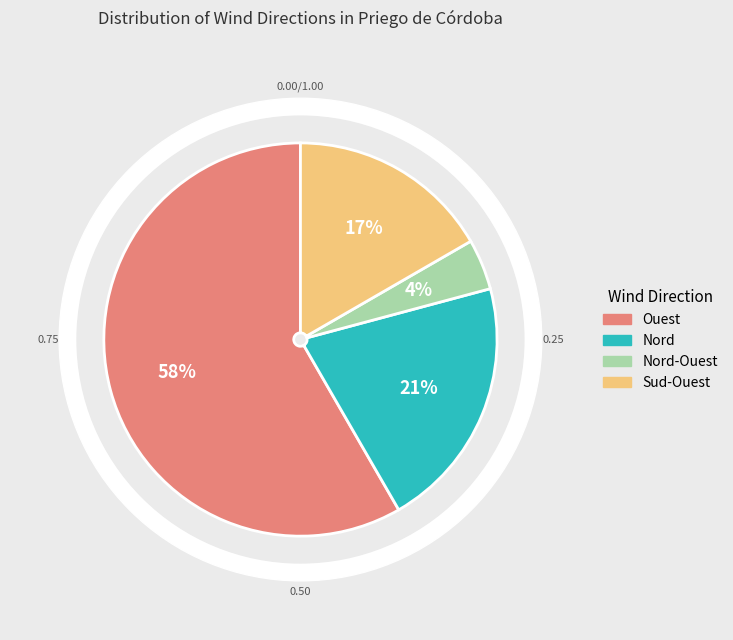

Is it true that Sud-Ouest is 2% of the pie?

False